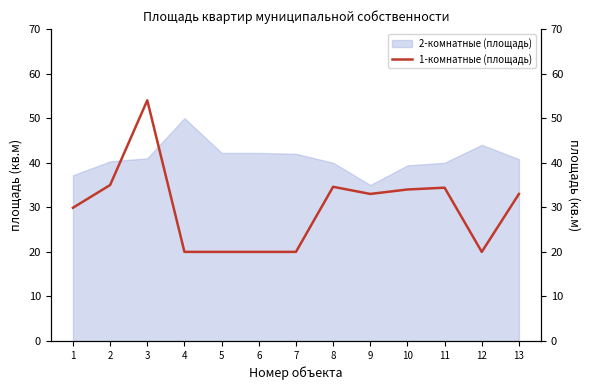

What is the difference between the second highest and second lowest values?

15.0